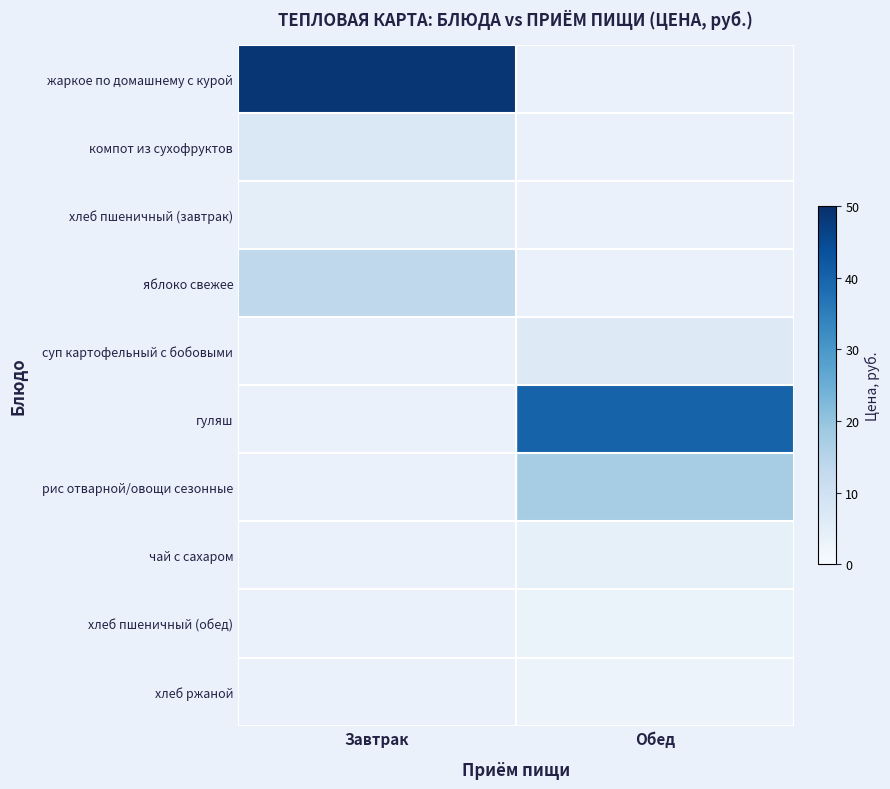

Reading left to right, extract all data points from this chart.

жаркое по домашнему с курой: Завтрак=48.8	Обед=0.0
компот из сухофруктов: Завтрак=7.0	Обед=0.0
хлеб пшеничный (завтрак): Завтрак=4.8	Обед=0.0
яблоко свежее: Завтрак=13.5	Обед=0.0
суп картофельный с бобовыми: Завтрак=0.0	Обед=6.4
гуляш: Завтрак=0.0	Обед=40.2
рис отварной/овощи сезонные: Завтрак=0.0	Обед=17.4
чай с сахаром: Завтрак=0.0	Обед=4.1
хлеб пшеничный (обед): Завтрак=0.0	Обед=3.2
хлеб ржаной: Завтрак=0.0	Обед=2.8